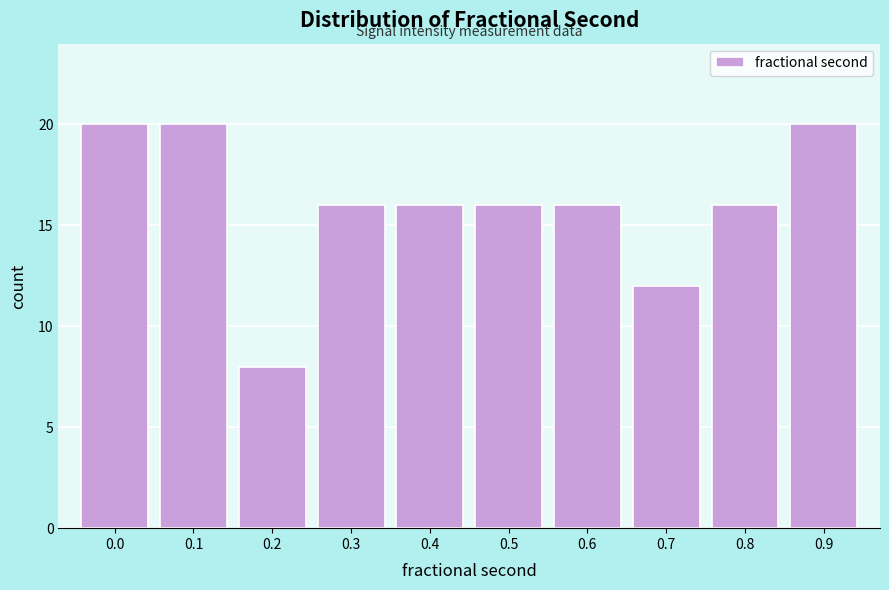

Reading left to right, what are all the values shown in this chart?

0.0=20	0.1=20	0.2=8	0.3=16	0.4=16	0.5=16	0.6=16	0.7=12	0.8=16	0.9=20